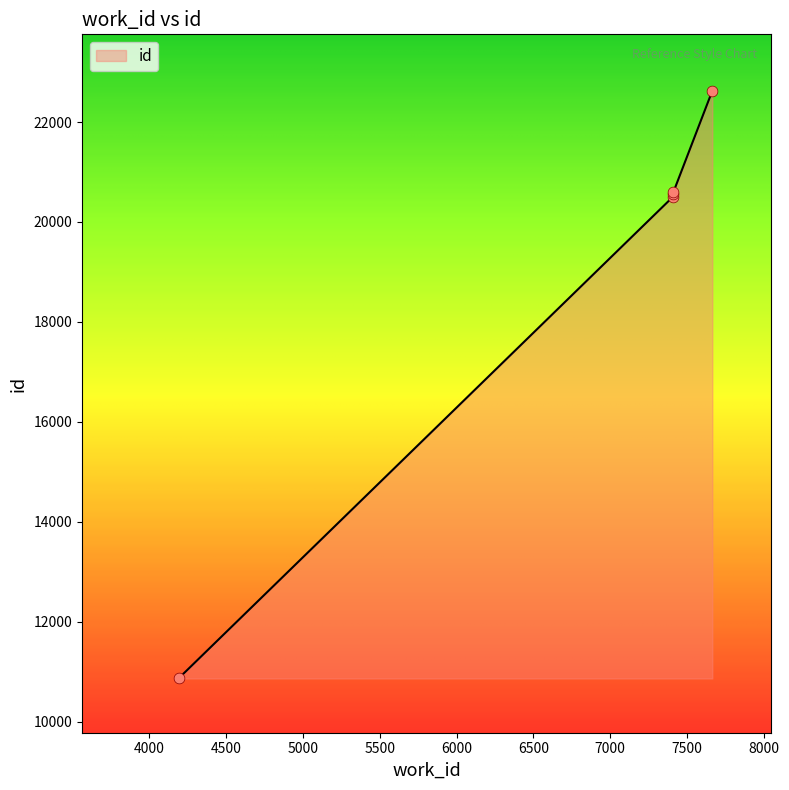

Between 7665 and 4190, which is larger?

7665